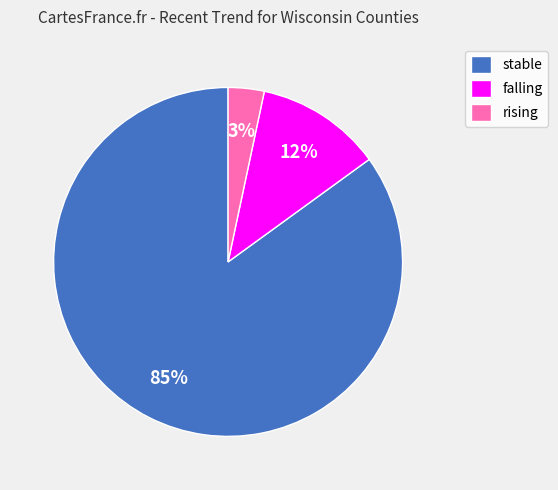

Do stable and falling together represent more than half of the pie?

Yes